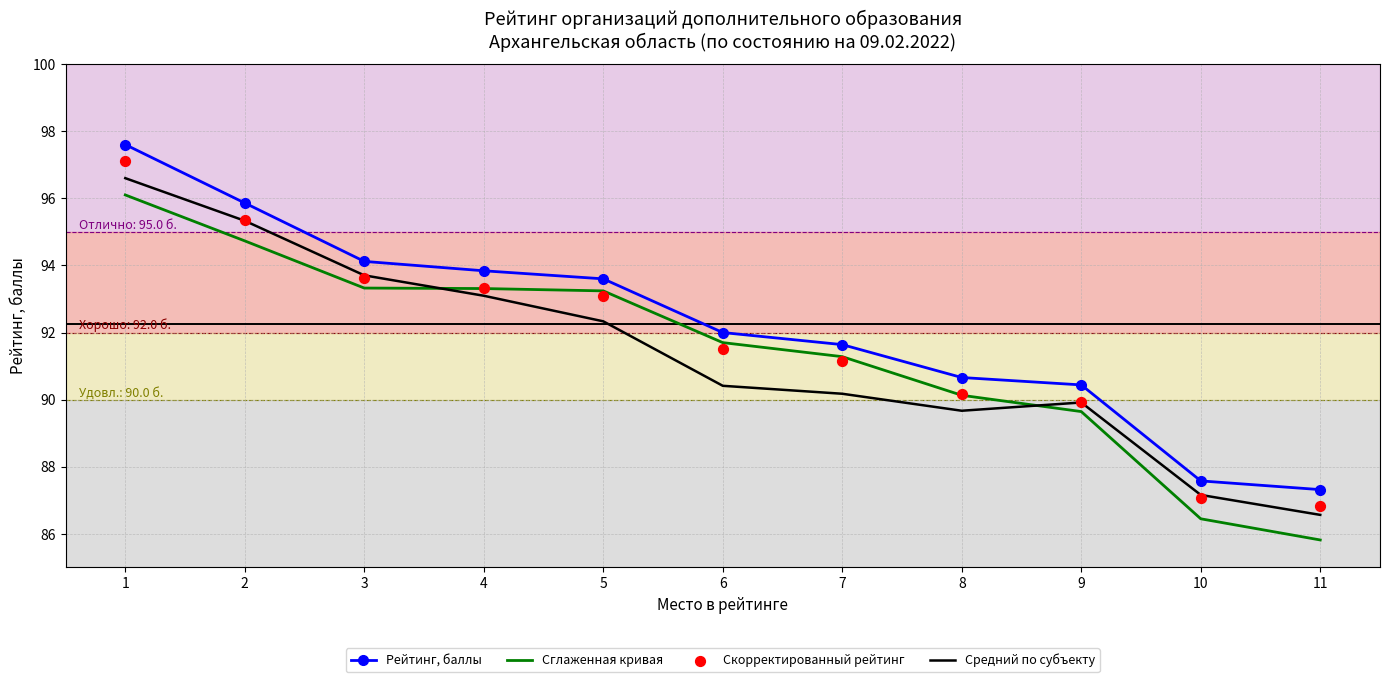

Which series contains the lowest Y value?

Сглаженная кривая